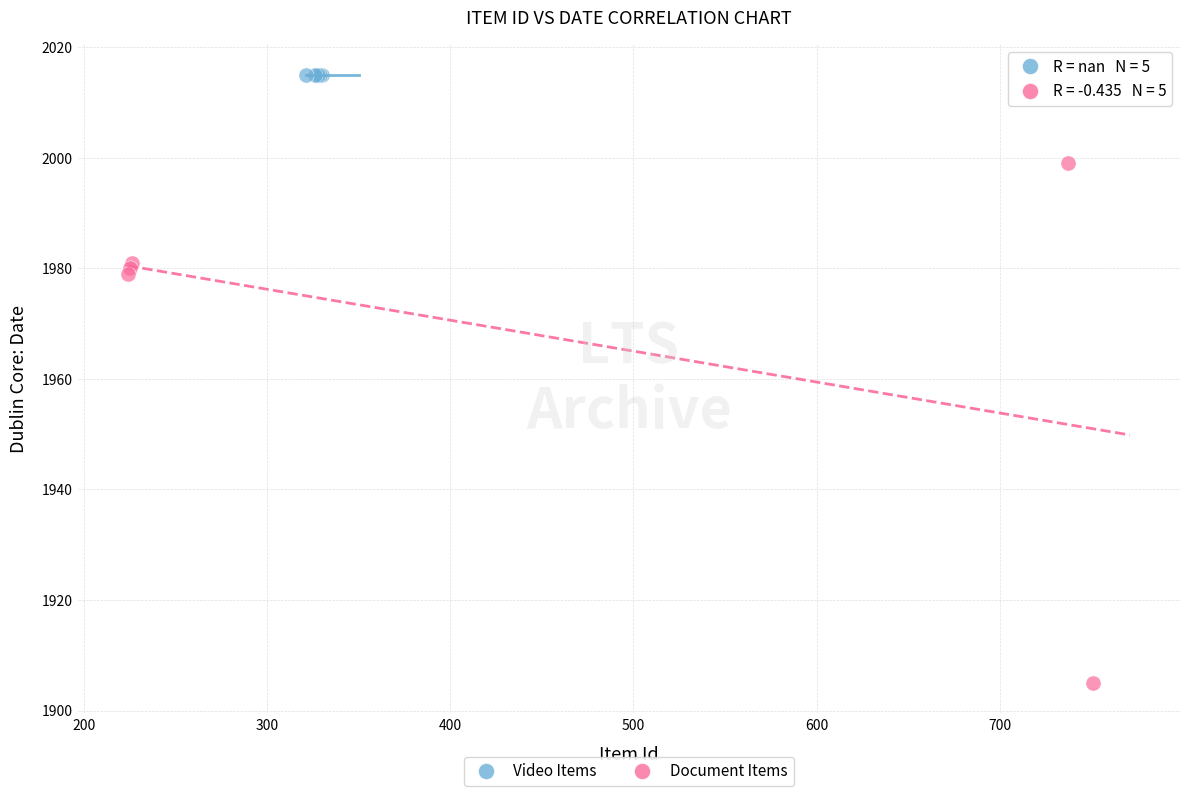

What are all the series names shown in the legend?

Video Items, Document Items